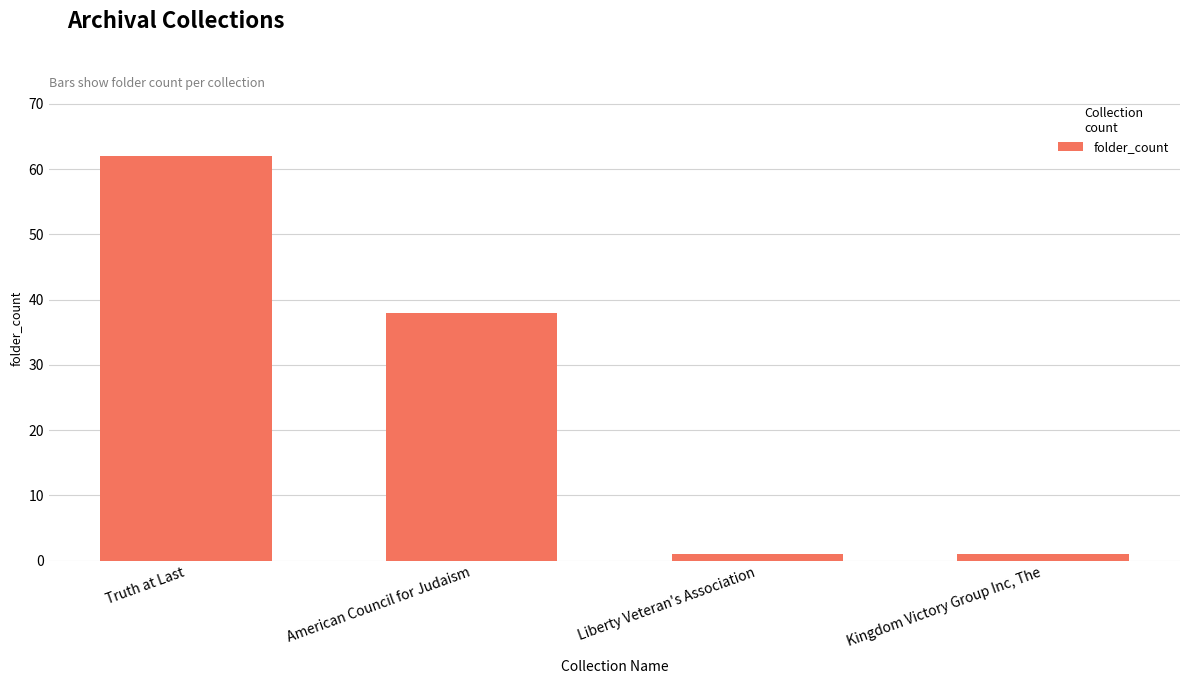

Reading left to right, extract all data points from this chart.

Truth at Last=62	American Council for Judaism=38	Liberty Veteran's Association=1	Kingdom Victory Group Inc, The=1